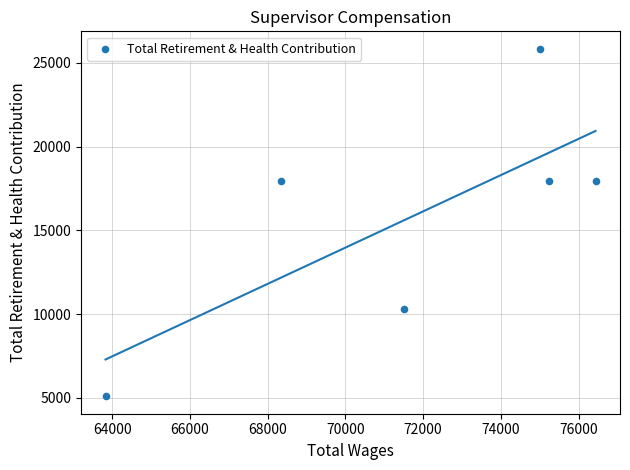

What is the range of Y values (max minus min)?

20751